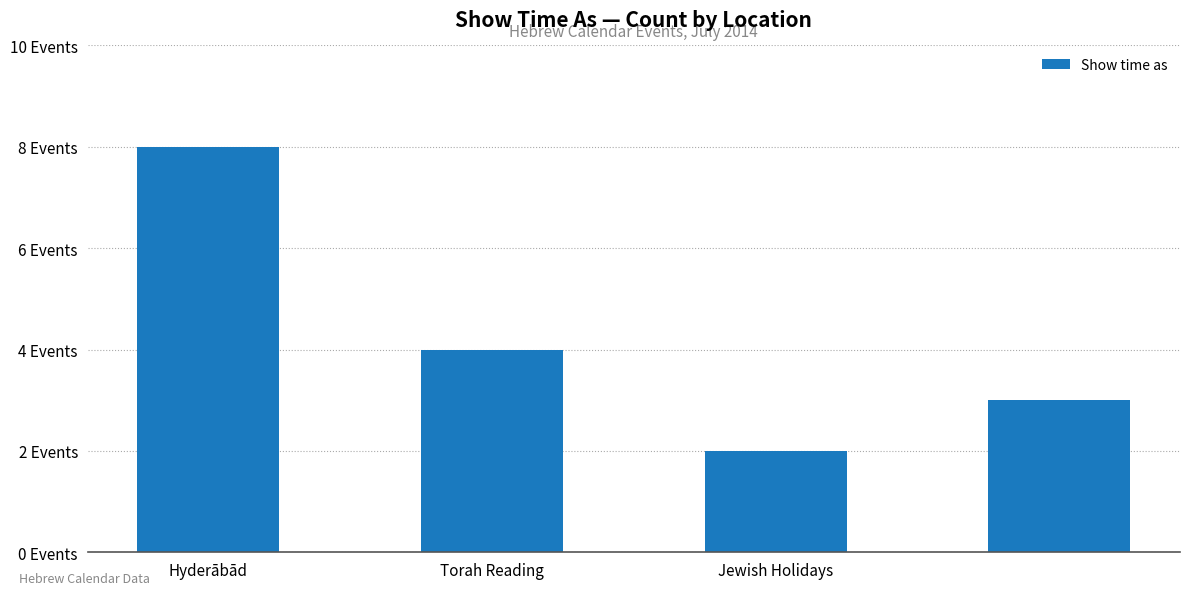

Are the bars horizontal?

No